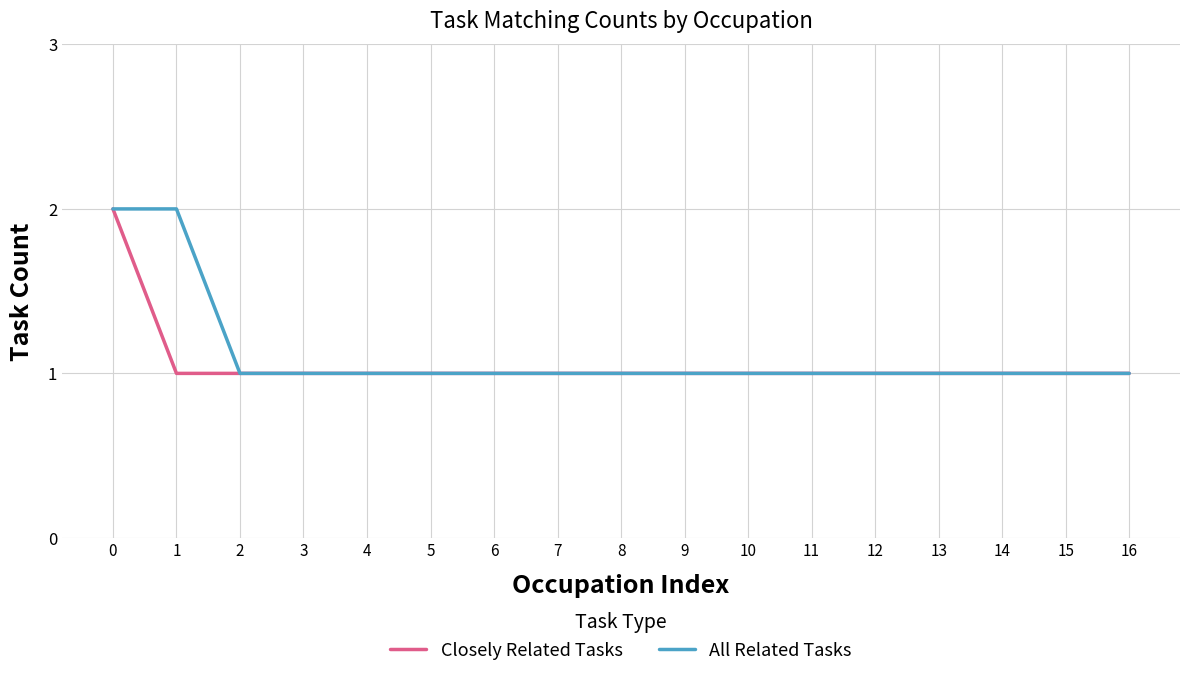

True or false: Closely Related Tasks has a value of 1 at 6.

True